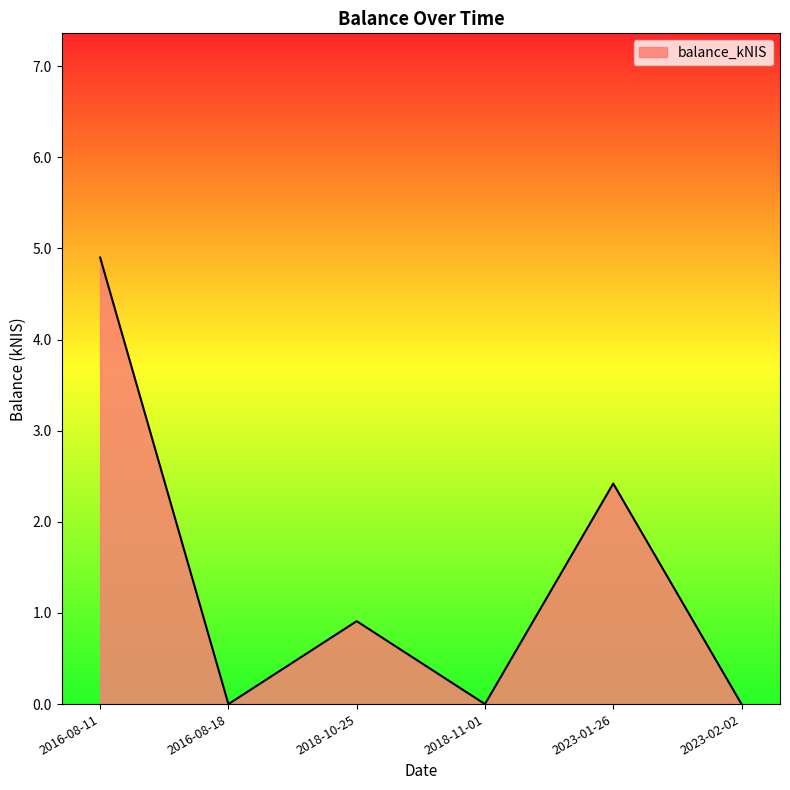

At which category does the chart reach its peak across all series?

2016-08-11